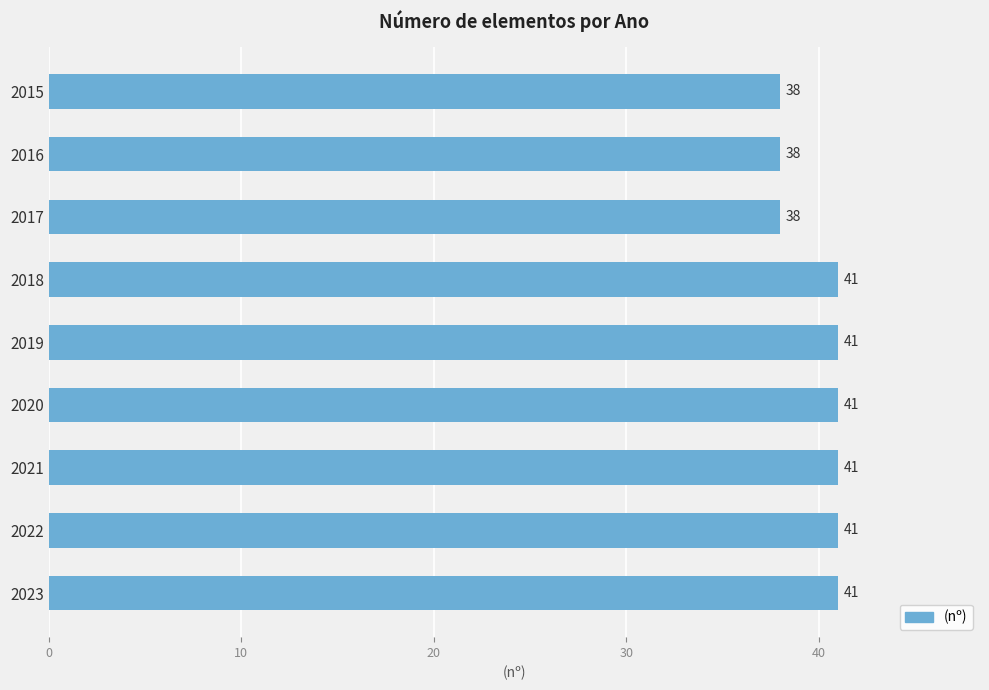

Between 2022 and 2017, which is larger?

2022